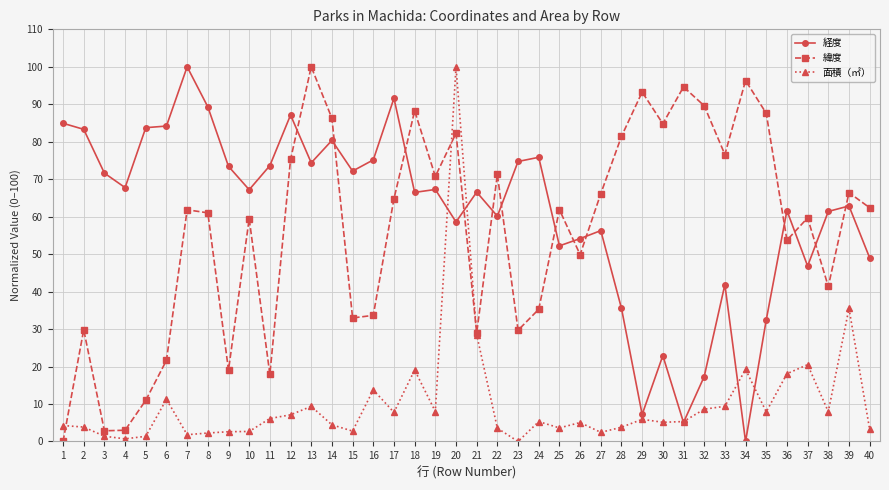

What is the value of the 緯度 point at the 8th from the left?

61.0